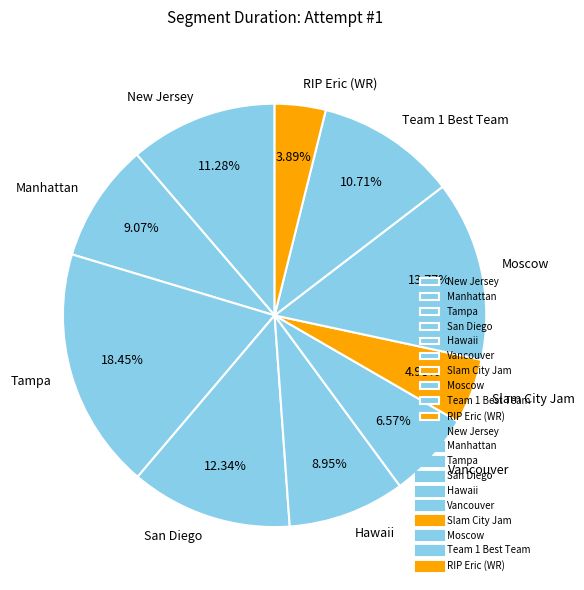

The Manhattan slice represents 1% of the pie. True or false?

False